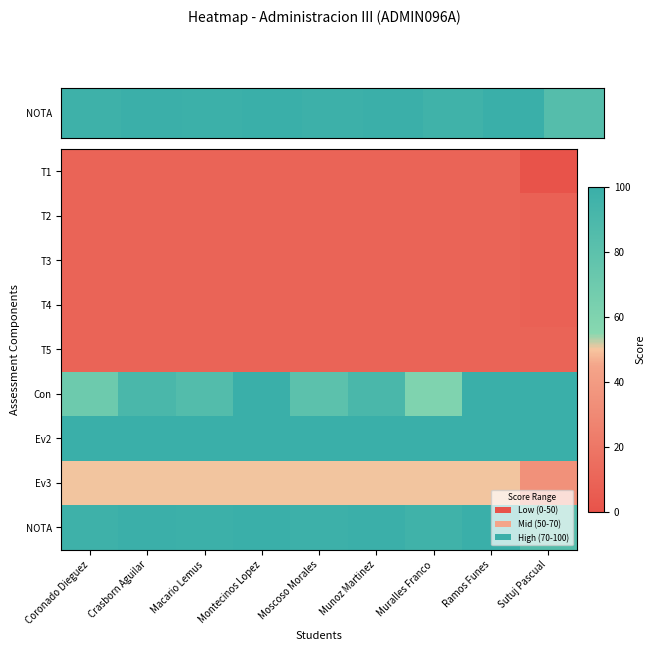

Reading right to left, transcribe all the data shown in this chart.

T1: Sutuj Pascual=0.0	Ramos Funes=10.0	Muralles Franco=10.0	Munoz Martinez=10.0	Moscoso Morales=10.0	Montecinos Lopez=10.0	Macario Lemus=10.0	Crasborn Aguilar=10.0	Coronado Dieguez=10.0
T2: Sutuj Pascual=8.0	Ramos Funes=10.0	Muralles Franco=10.0	Munoz Martinez=10.0	Moscoso Morales=10.0	Montecinos Lopez=10.0	Macario Lemus=10.0	Crasborn Aguilar=10.0	Coronado Dieguez=10.0
T3: Sutuj Pascual=8.0	Ramos Funes=10.0	Muralles Franco=10.0	Munoz Martinez=10.0	Moscoso Morales=10.0	Montecinos Lopez=10.0	Macario Lemus=10.0	Crasborn Aguilar=10.0	Coronado Dieguez=10.0
T4: Sutuj Pascual=8.0	Ramos Funes=10.0	Muralles Franco=10.0	Munoz Martinez=10.0	Moscoso Morales=10.0	Montecinos Lopez=10.0	Macario Lemus=10.0	Crasborn Aguilar=10.0	Coronado Dieguez=10.0
T5: Sutuj Pascual=10.0	Ramos Funes=10.0	Muralles Franco=10.0	Munoz Martinez=10.0	Moscoso Morales=10.0	Montecinos Lopez=10.0	Macario Lemus=10.0	Crasborn Aguilar=10.0	Coronado Dieguez=10.0
Con: Sutuj Pascual=100.0	Ramos Funes=100.0	Muralles Franco=60.0	Munoz Martinez=90.0	Moscoso Morales=80.0	Montecinos Lopez=100.0	Macario Lemus=85.0	Crasborn Aguilar=90.0	Coronado Dieguez=70.0
Ev2: Sutuj Pascual=100.0	Ramos Funes=100.0	Muralles Franco=100.0	Munoz Martinez=100.0	Moscoso Morales=100.0	Montecinos Lopez=100.0	Macario Lemus=100.0	Crasborn Aguilar=100.0	Coronado Dieguez=100.0
Ev3: Sutuj Pascual=34.0	Ramos Funes=50.0	Muralles Franco=50.0	Munoz Martinez=50.0	Moscoso Morales=50.0	Montecinos Lopez=50.0	Macario Lemus=50.0	Crasborn Aguilar=50.0	Coronado Dieguez=50.0
NOTA: Sutuj Pascual=84.0	Ramos Funes=100.0	Muralles Franco=96.0	Munoz Martinez=99.0	Moscoso Morales=98.0	Montecinos Lopez=100.0	Macario Lemus=98.5	Crasborn Aguilar=99.0	Coronado Dieguez=97.0